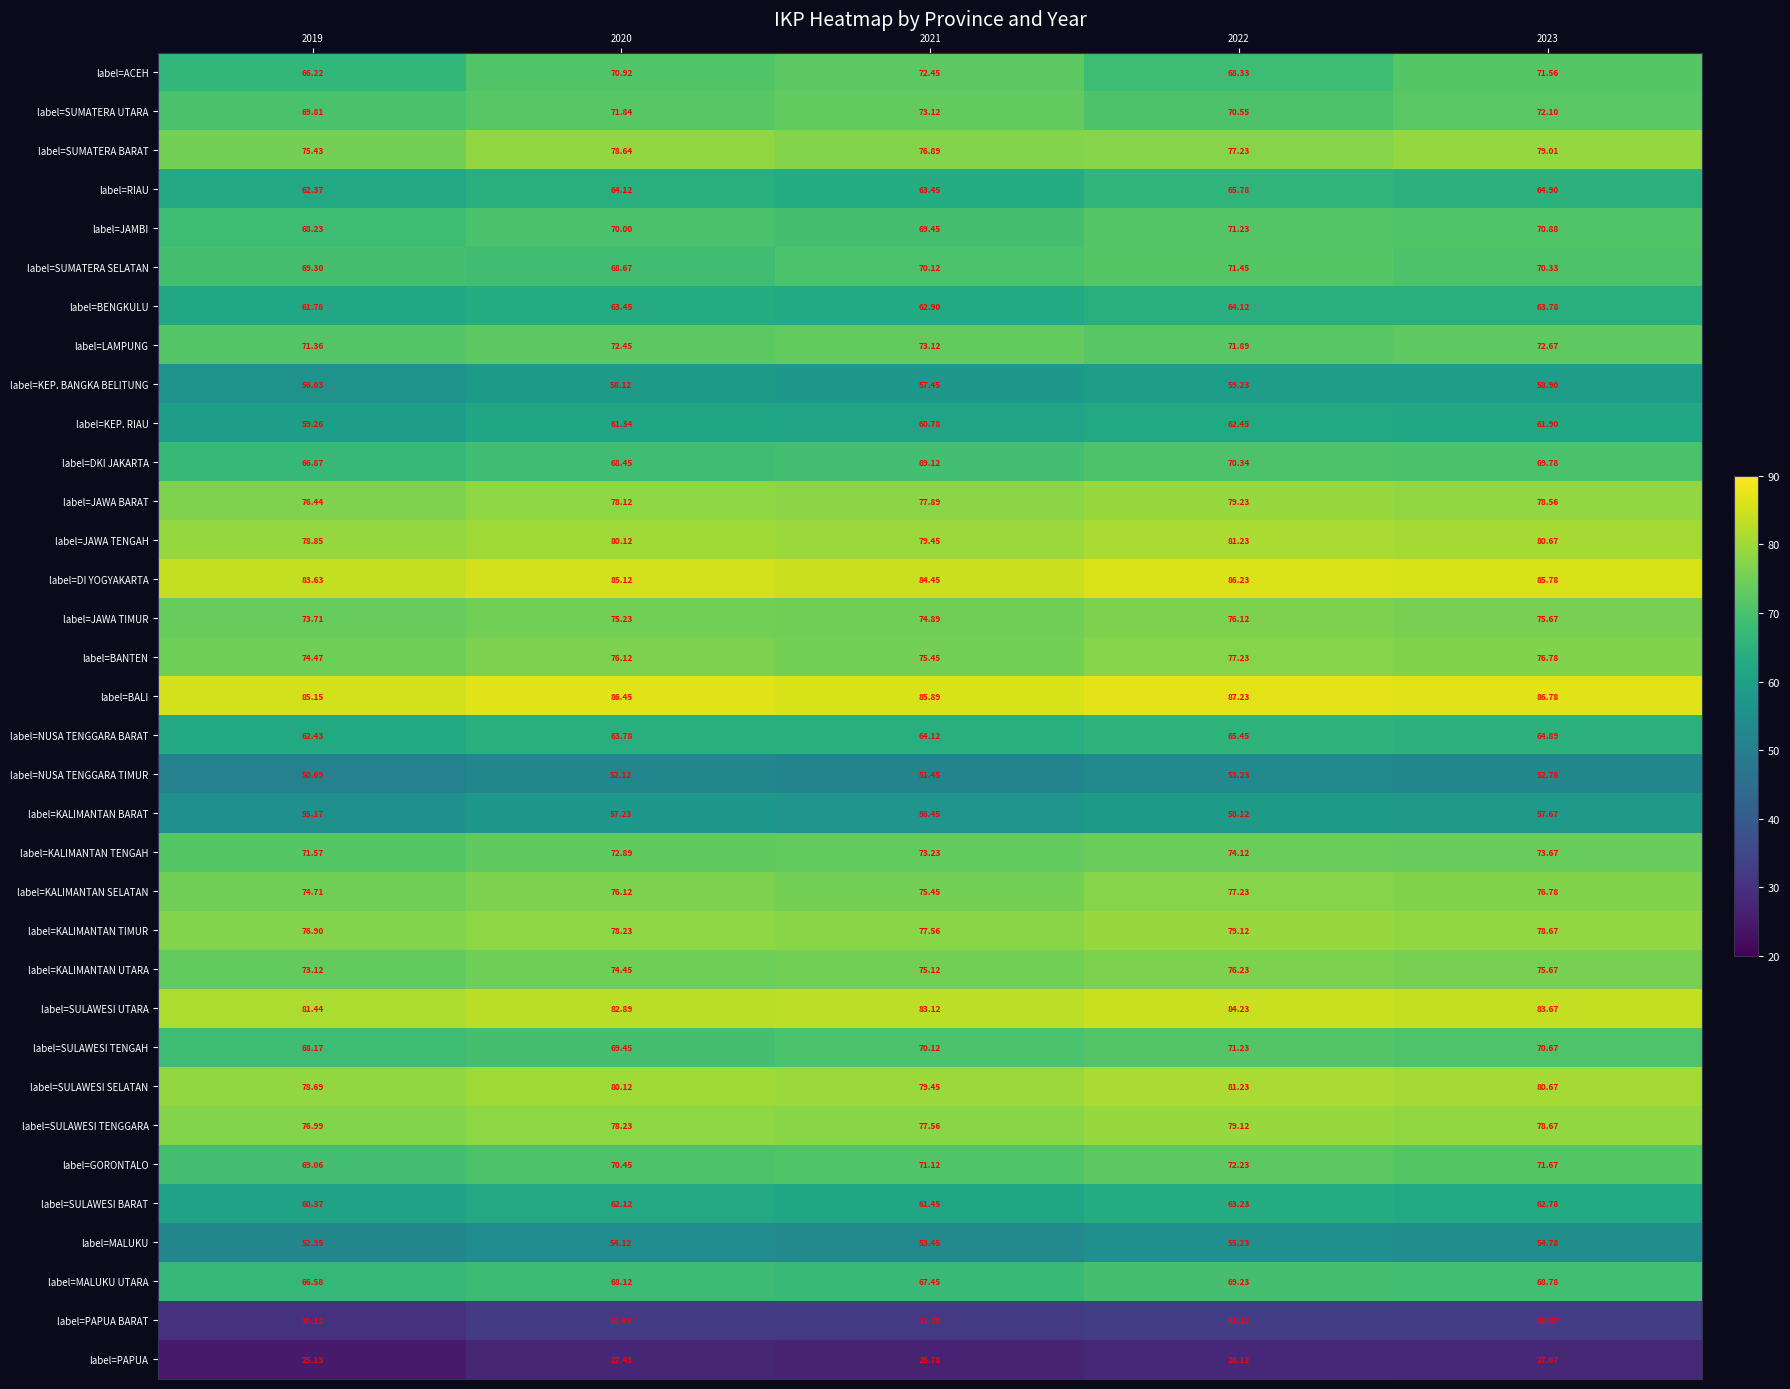

Which series has the largest total across all categories?

label=BALI